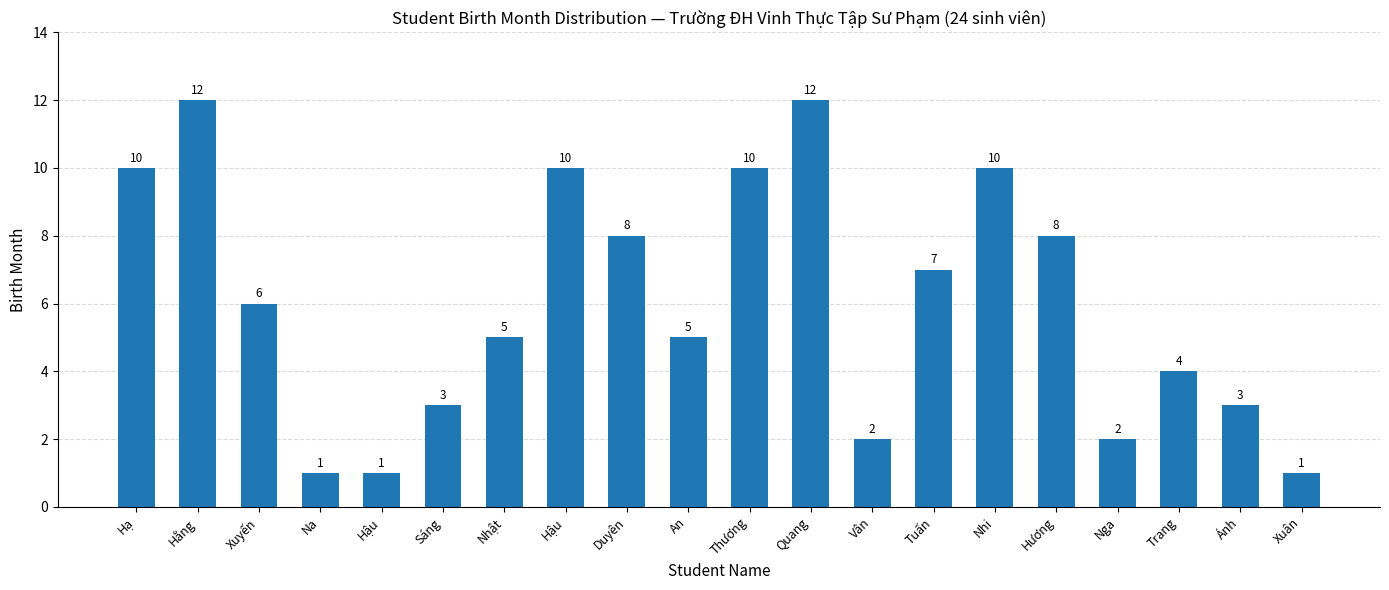

List the labels in order of value, smallest first.

Na, Hậu, Xuân, Vân, Nga, Sáng, Ánh, Trang, Nhật, An, Xuyến, Tuấn, Duyên, Hương, Hạ, Hậu, Thương, Nhi, Hằng, Quang